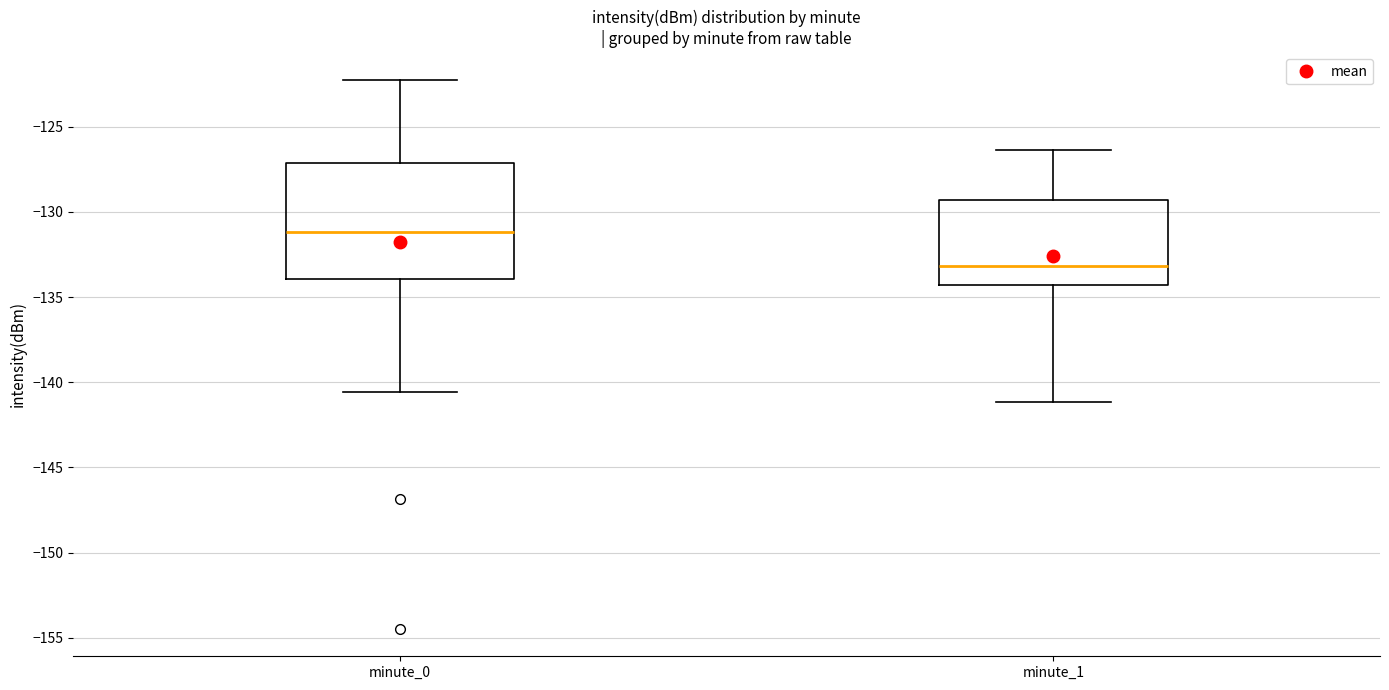

Where does the lower whisker of the box for minute_0 end on the y-axis? The values are not printed on the chart, so give them approximately, as read against the axis.

-140.5